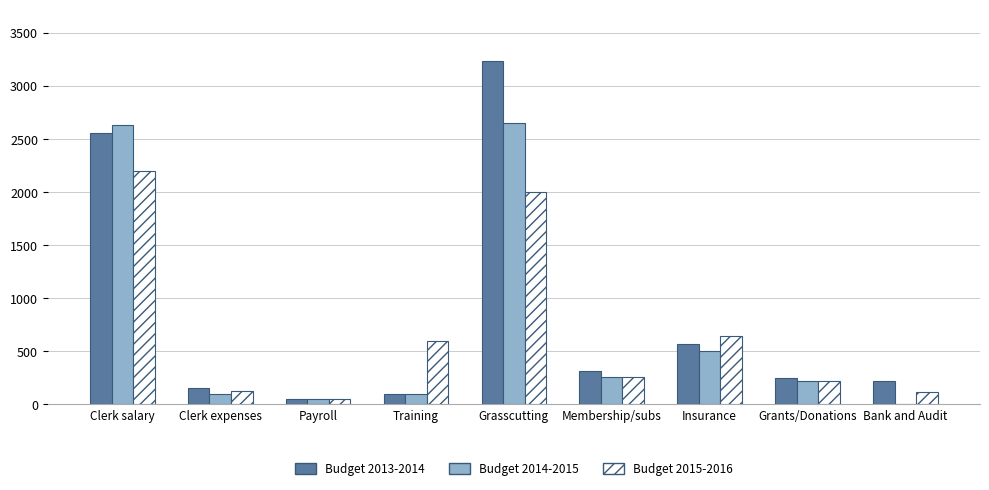

At which label does Budget 2015-2016 first exceed 260?

Clerk salary